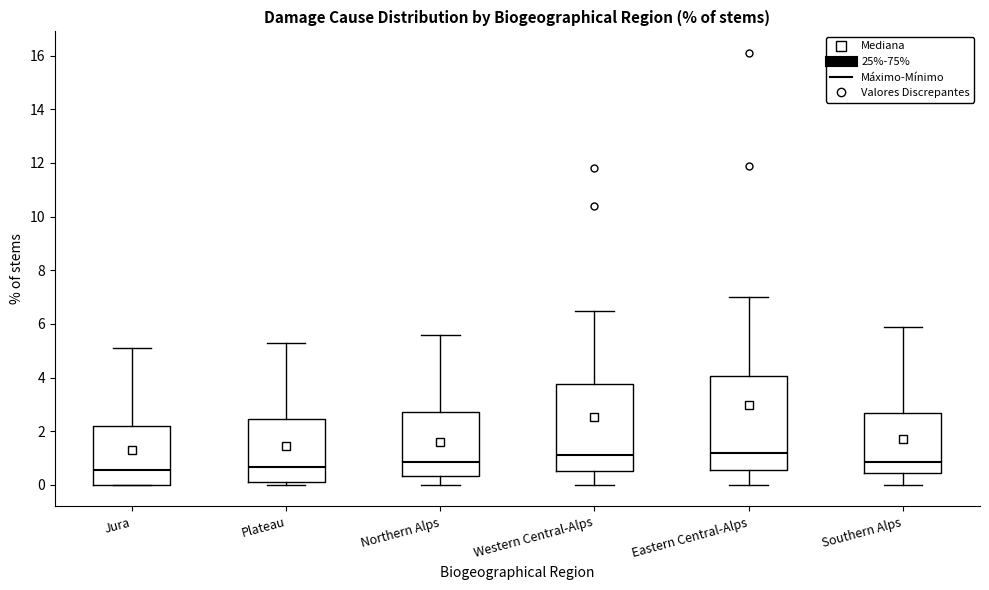

Reading left to right, transcribe this box plot: for each box, give where its median line is, the range the box spans, and where its two whiskers end, as read against the y-axis. The values are not printed on the chart, so give them approximately, as read against the axis.

Jura: median 0.6, box 0.0 to 2.2, whiskers 0.0 to 5.2
Plateau: median 0.6, box 0.2 to 2.4, whiskers 0.0 to 5.4
Northern Alps: median 0.8, box 0.4 to 2.8, whiskers 0.0 to 5.6
Western Central-Alps: median 1.2, box 0.6 to 3.8, whiskers 0.0 to 6.6
Eastern Central-Alps: median 1.2, box 0.6 to 4.0, whiskers 0.0 to 7.0
Southern Alps: median 0.8, box 0.4 to 2.6, whiskers 0.0 to 6.0